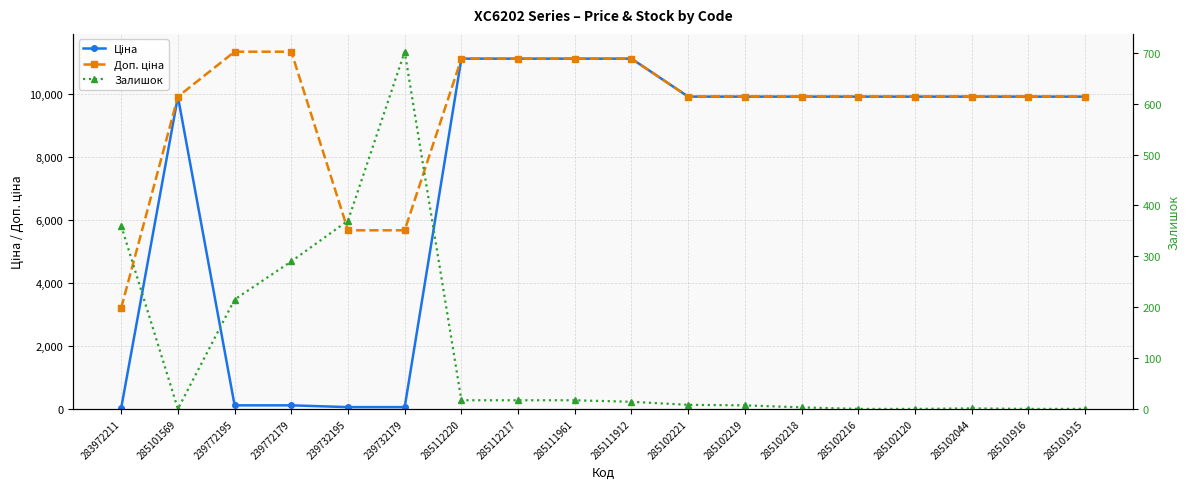

How many data points does each series have?

18